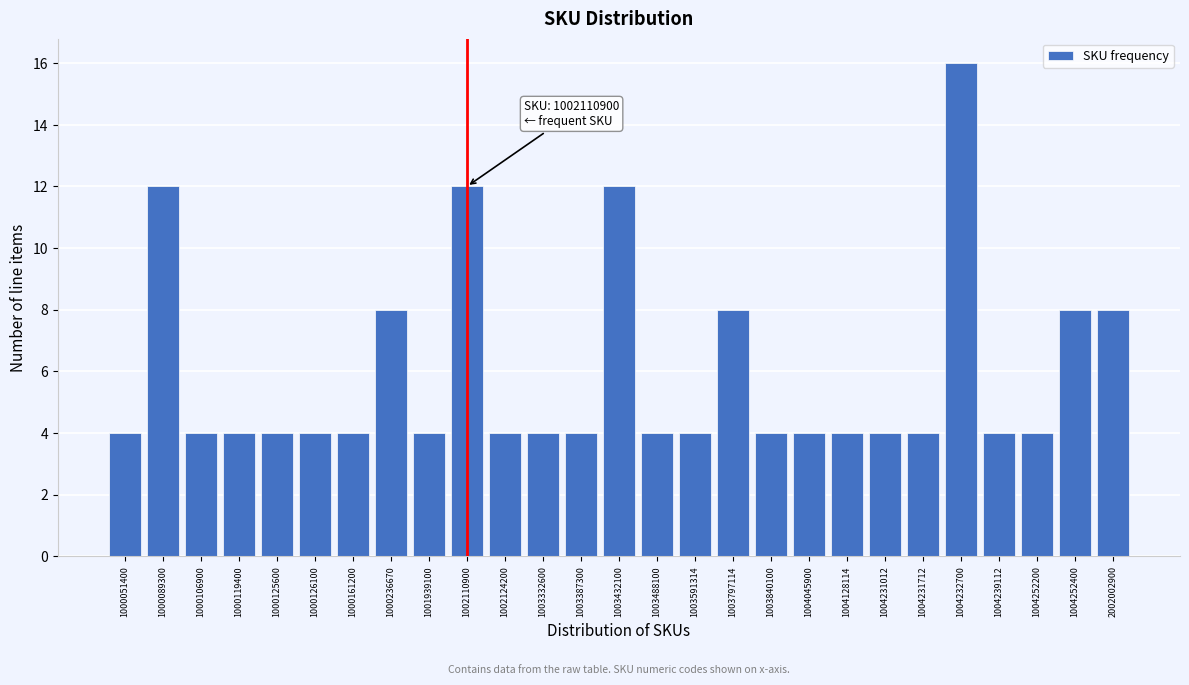

Reading left to right, extract all data points from this chart.

1000051400=4	1000089300=12	1000106900=4	1000119400=4	1000125600=4	1000126100=4	1000161200=4	1000236670=8	1001939100=4	1002110900=12	1002124200=4	1003332600=4	1003387300=4	1003432100=12	1003488100=4	1003591314=4	1003797114=8	1003840100=4	1004045900=4	1004128114=4	1004231012=4	1004231712=4	1004232700=16	1004239112=4	1004252200=4	1004252400=8	2002002900=8